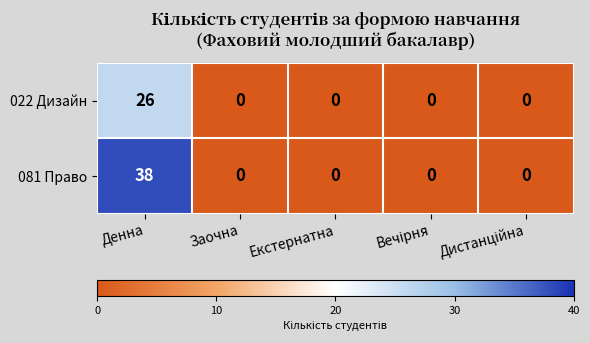

What is the maximum value shown in the chart?

38